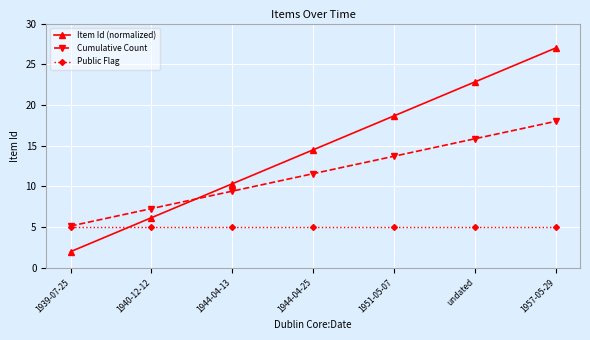

What is the value of the Public Flag point at the 5th from the left?

5.0